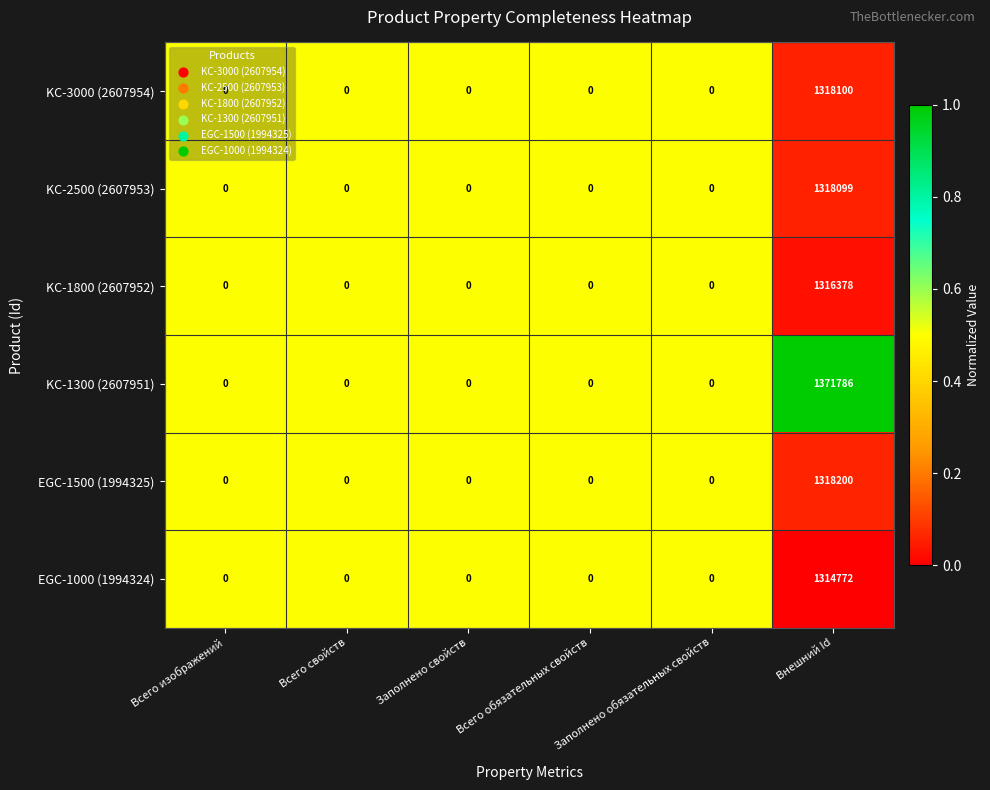

What is the total value across all series at Всего обязательных свойств?

0